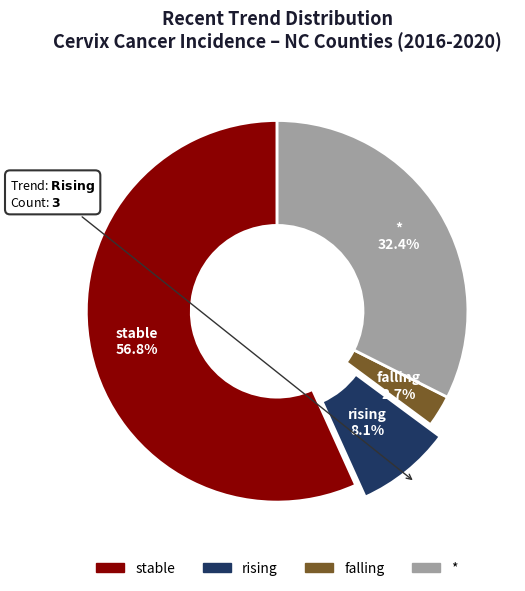

Is there a majority slice in this chart?

Yes